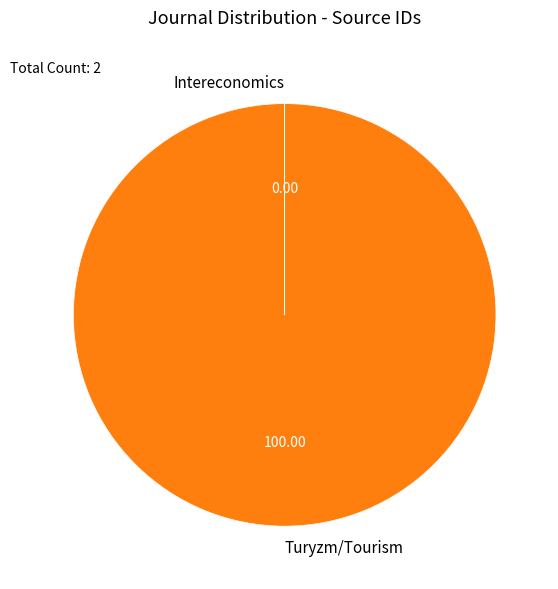

The Turyzm/Tourism slice represents 100% of the pie. True or false?

True